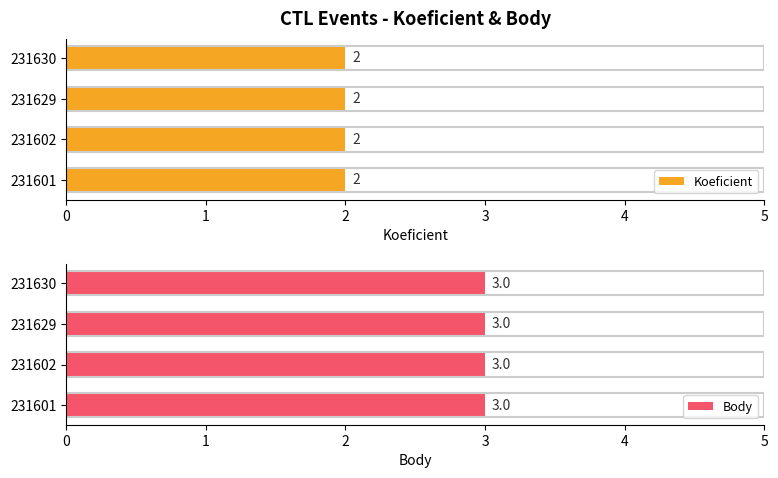

What is the average value of the Body series?

3